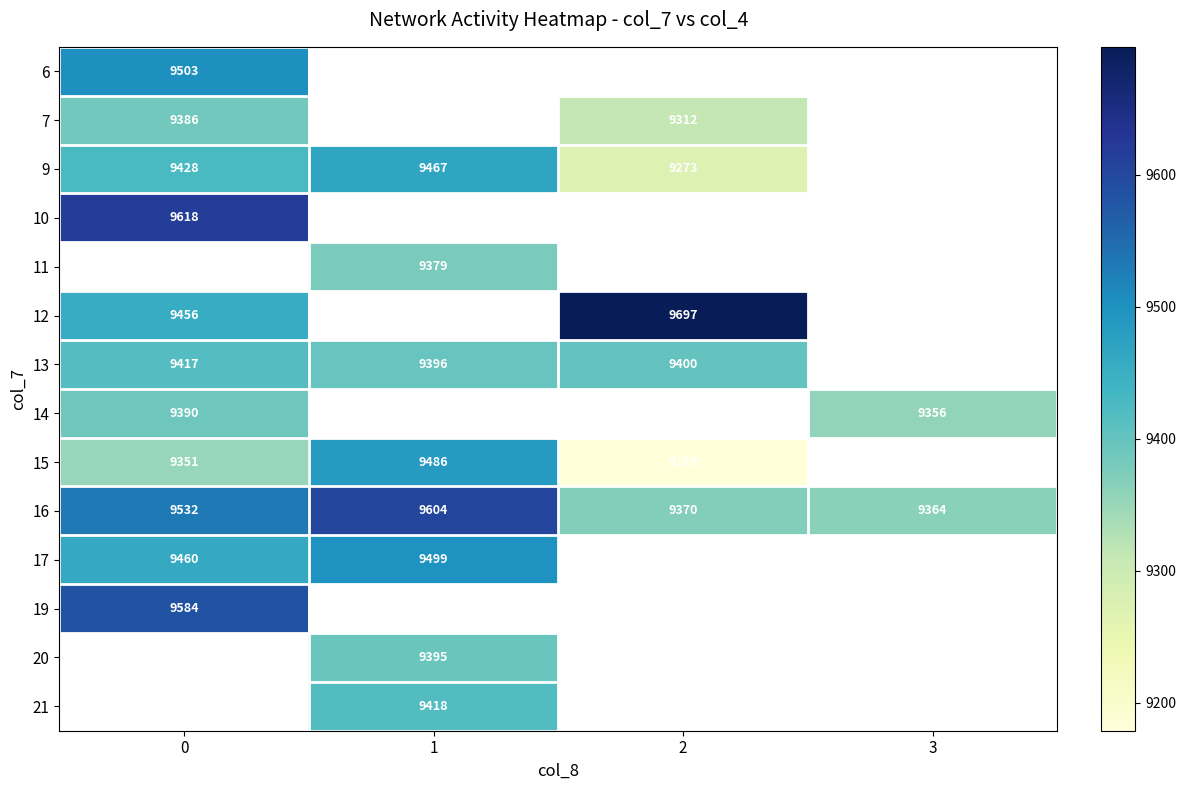

Which label corresponds to the smallest value in the chart?

2